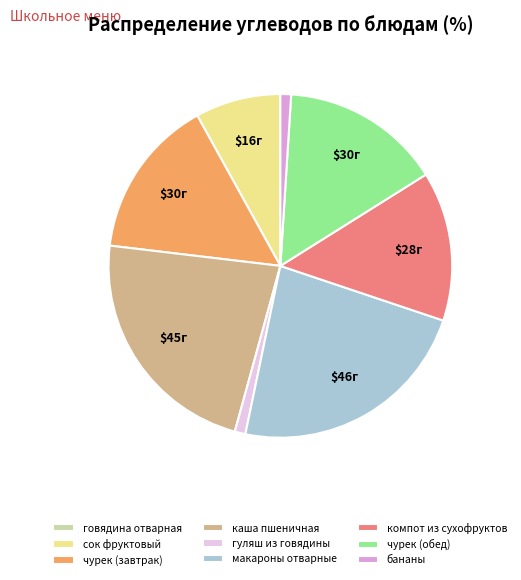

Approximately how many times larger is the value at гуляш из говядины compared to бананы?

1.0